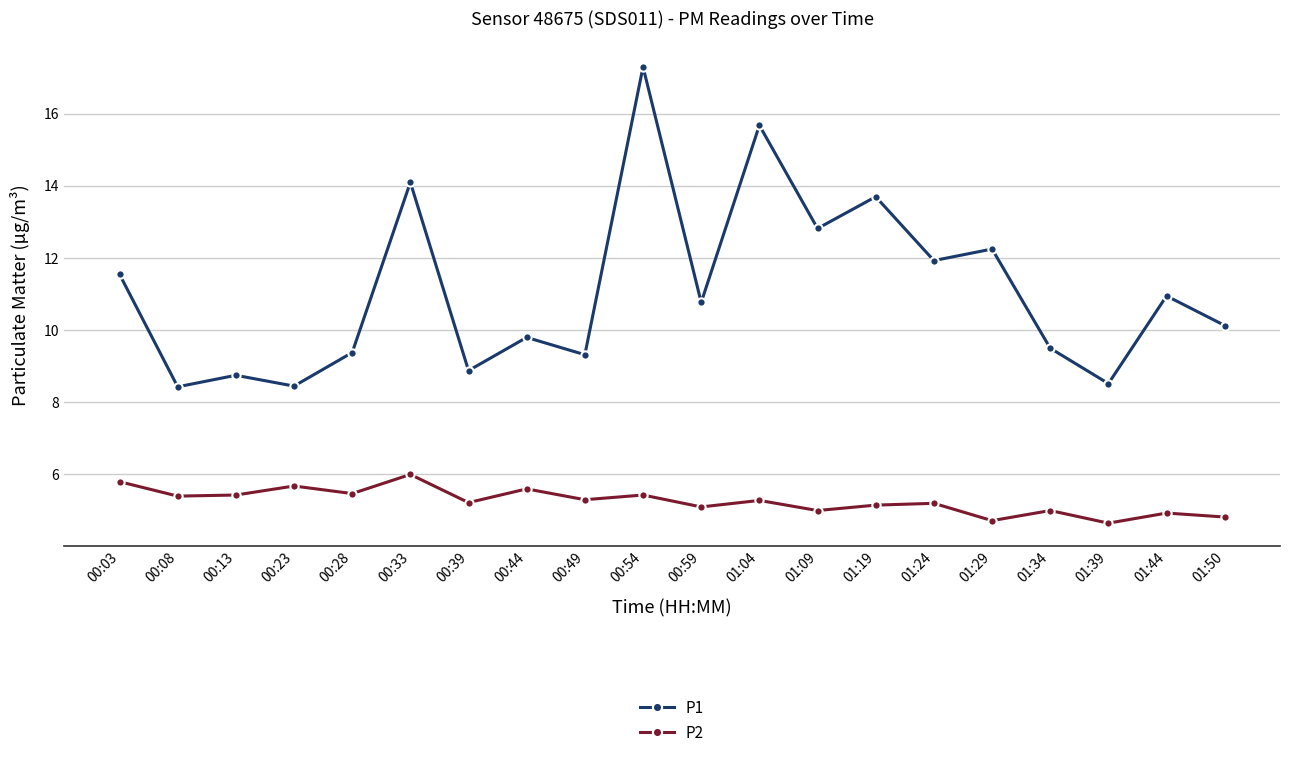

True or false: P2 and P1 intersect in this chart.

False